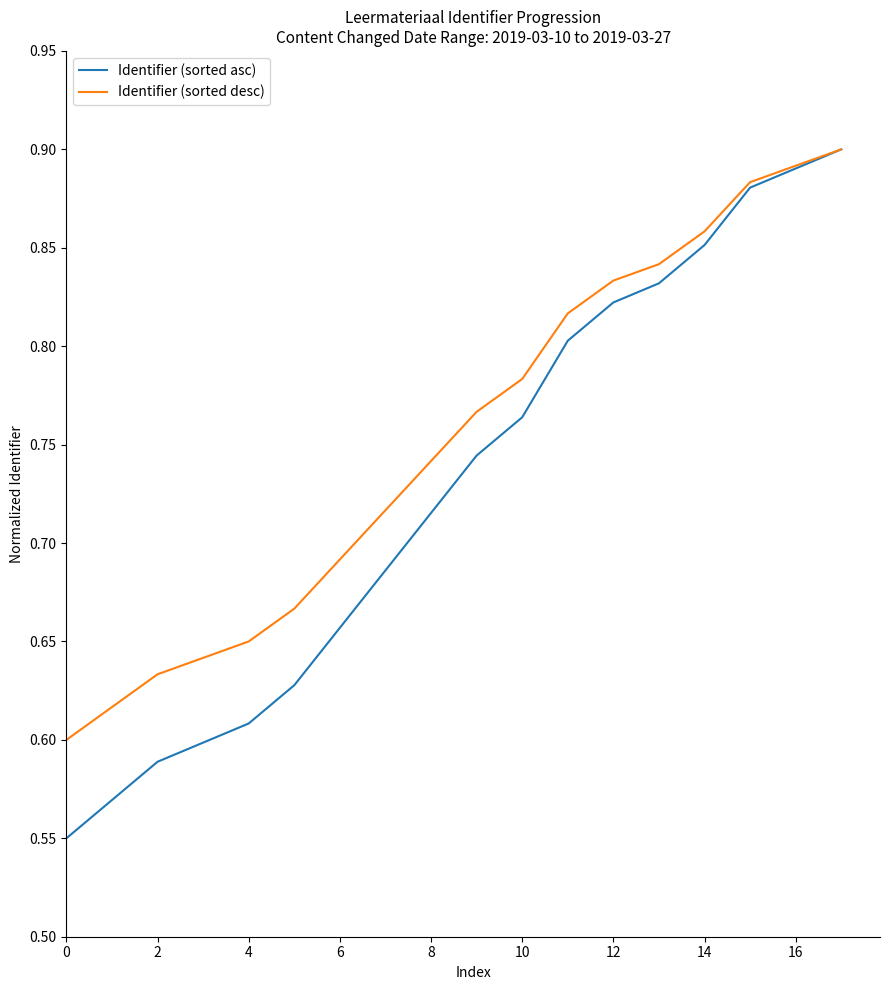

How many intersections are there between Identifier (sorted asc) and Identifier (sorted desc)?

1